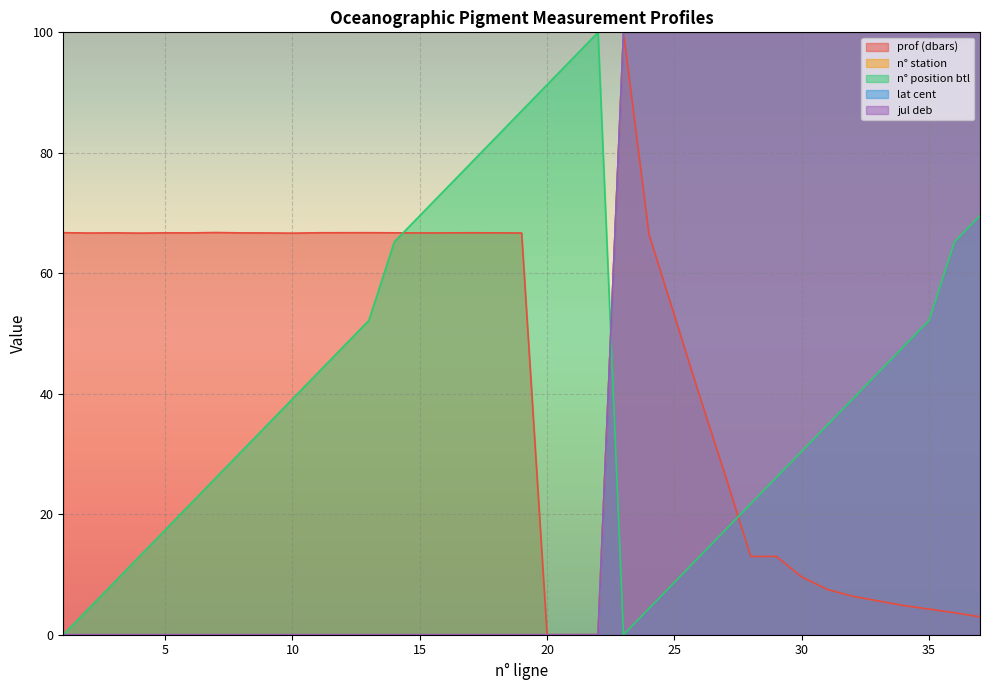

How many positive values does the lat cent series have?

15